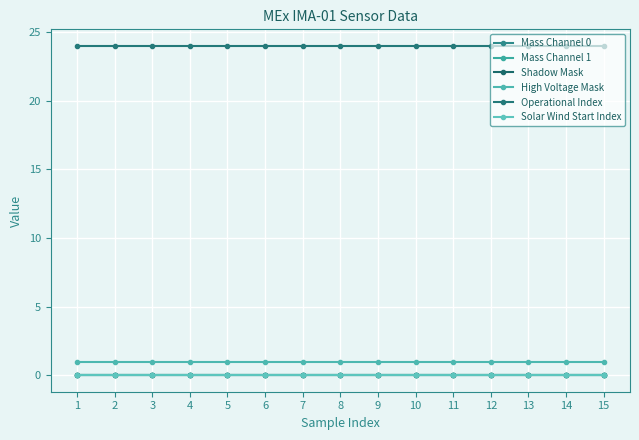

At which label is Shadow Mask closest to 0?

1